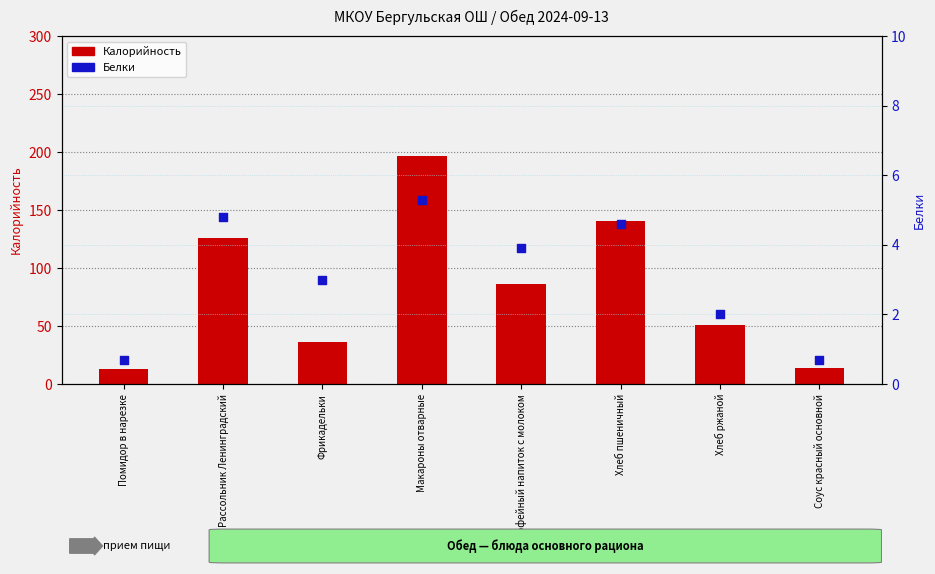

At which category is the sum across all series the highest?

Макароны отварные